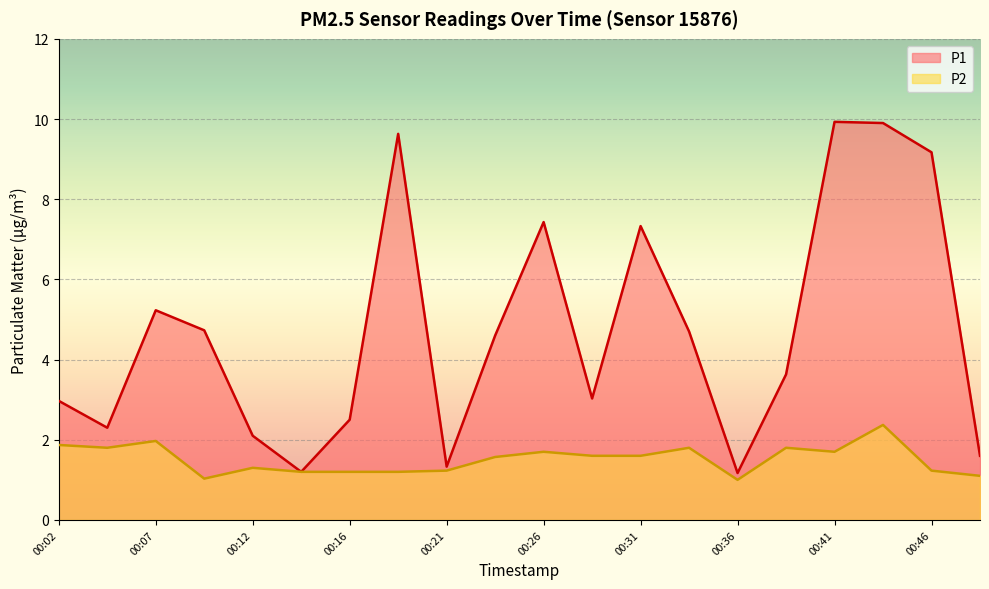

What is the difference between the second highest and minimum values in the P1 series?

8.7